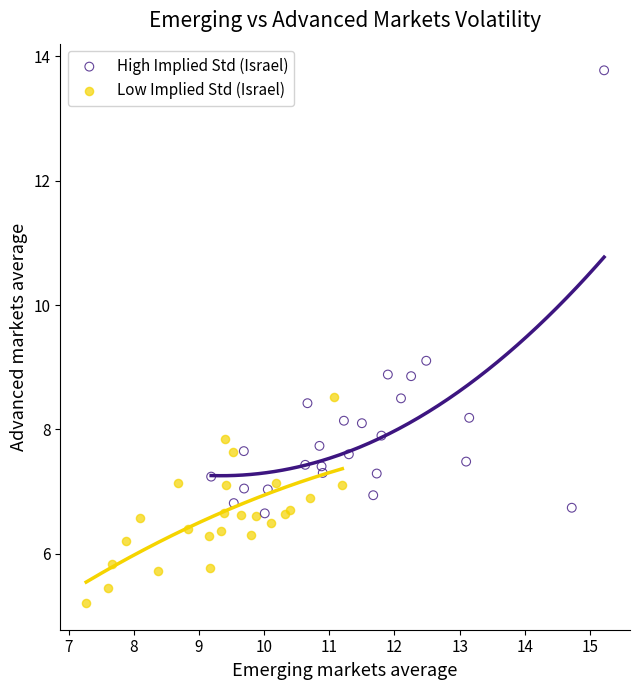

What are all the series names shown in the legend?

High Implied Std (Israel), Low Implied Std (Israel)